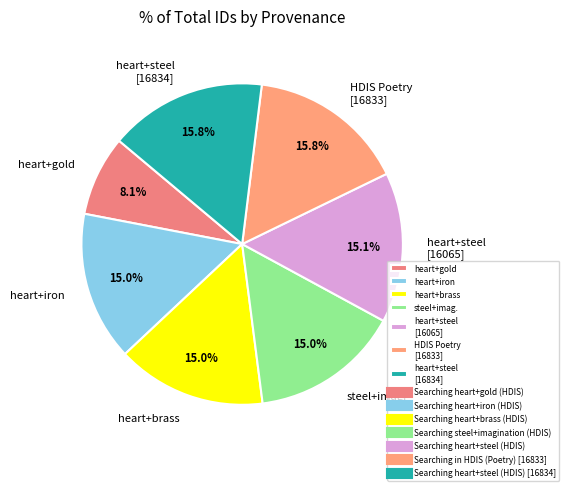

Is the sum of heart+gold and heart+steel [16065] greater than half?

No